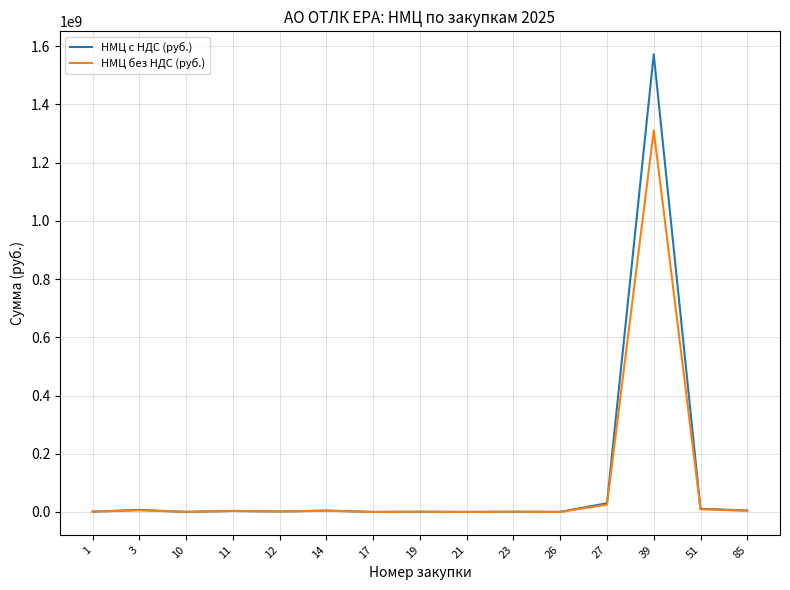

How many lines are shown in the chart?

2